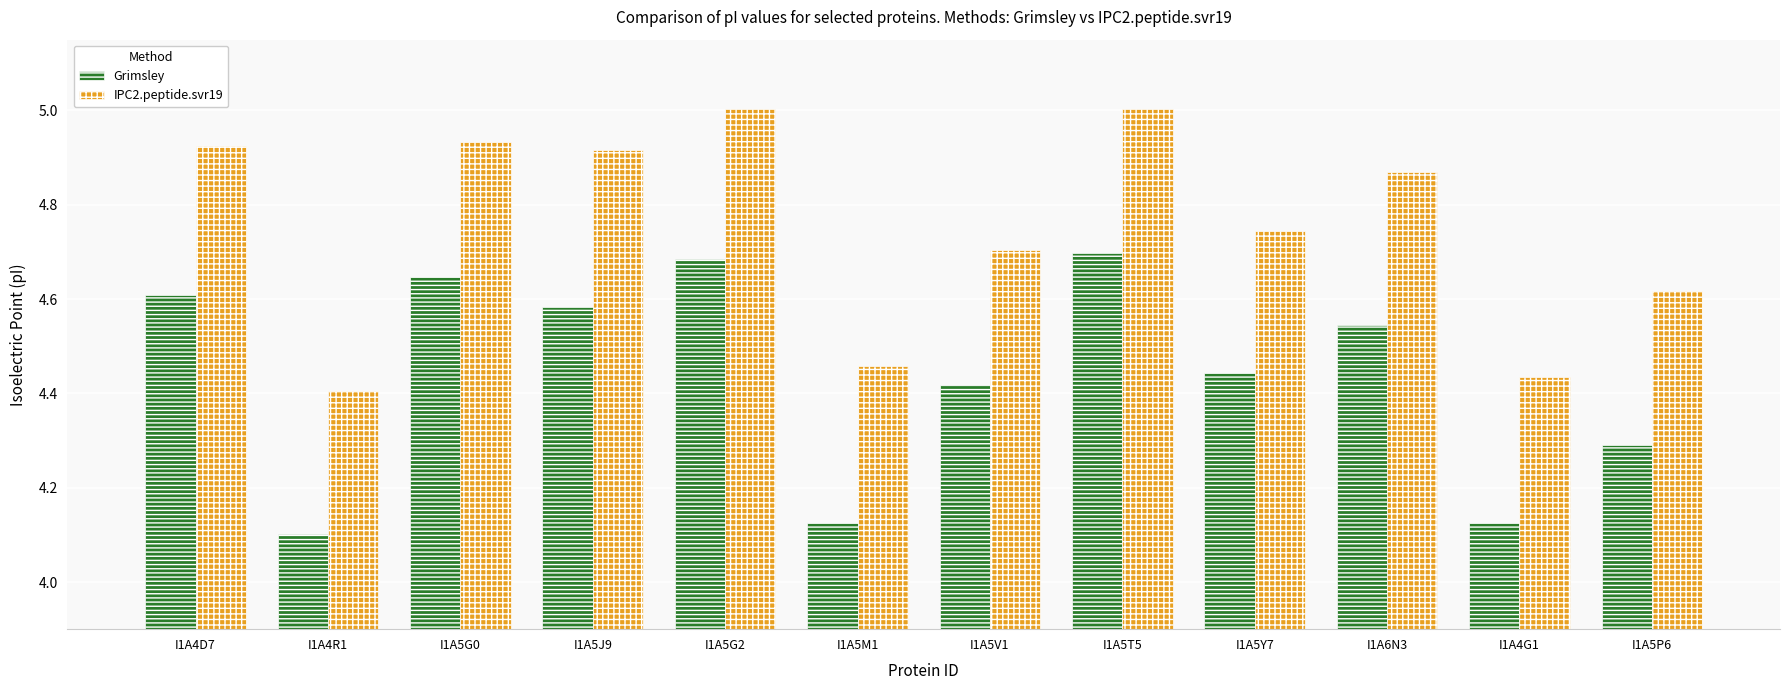

What is the difference between the Grimsley values at I1A5J9 and I1A4R1?

0.5